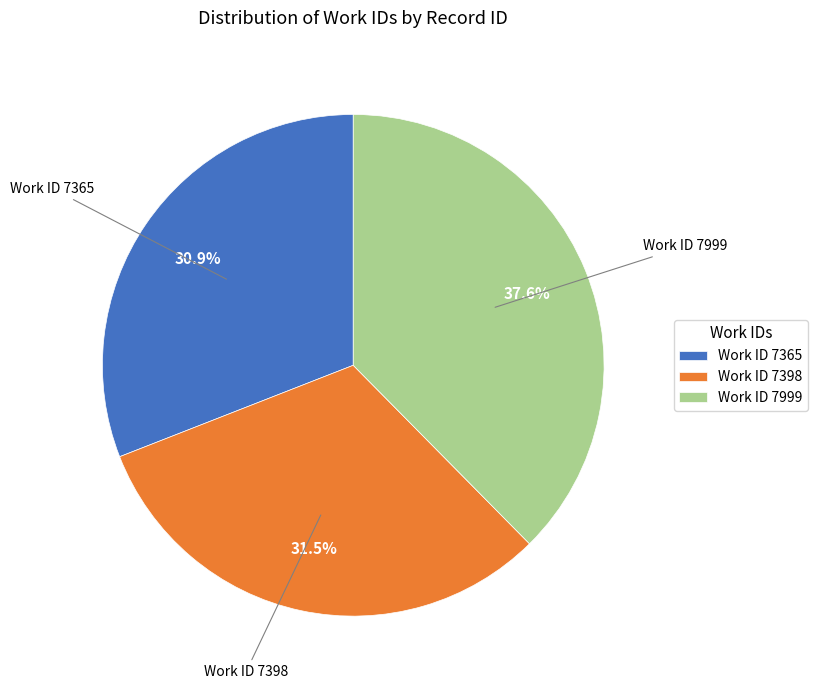

Approximately how many times larger is the value at Work ID 7365 compared to Work ID 7999?

0.8